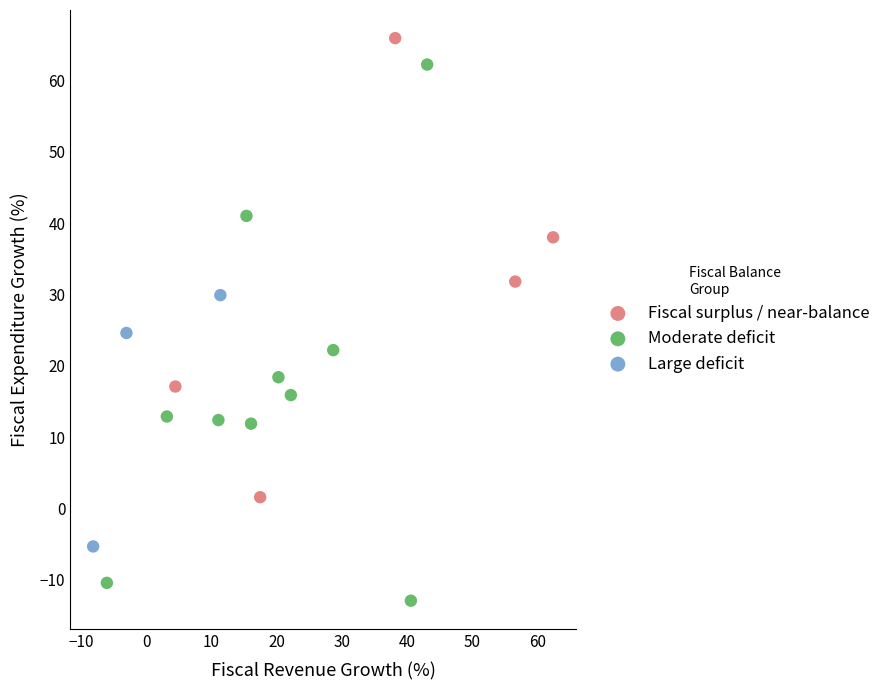

Which series contains the highest Y value?

Fiscal surplus / near-balance